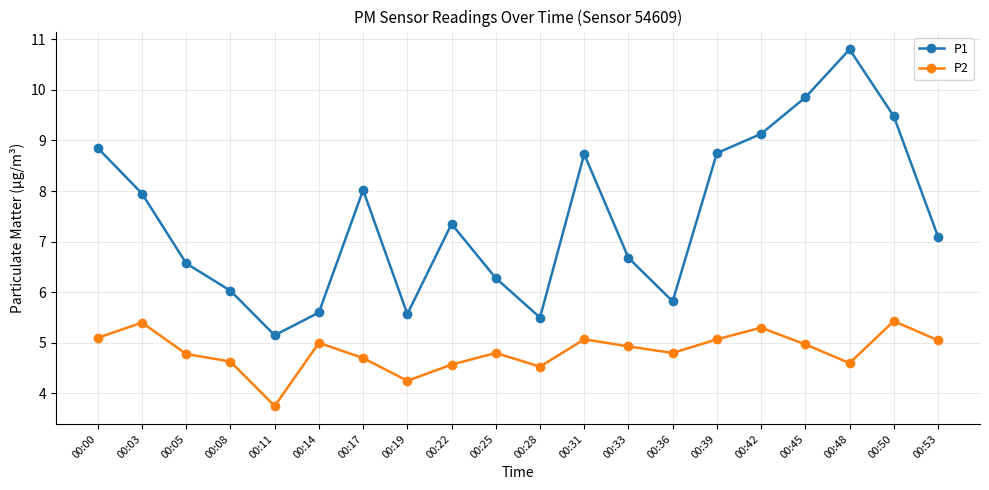

True or false: P1 has more than 1 interior local peaks.

True